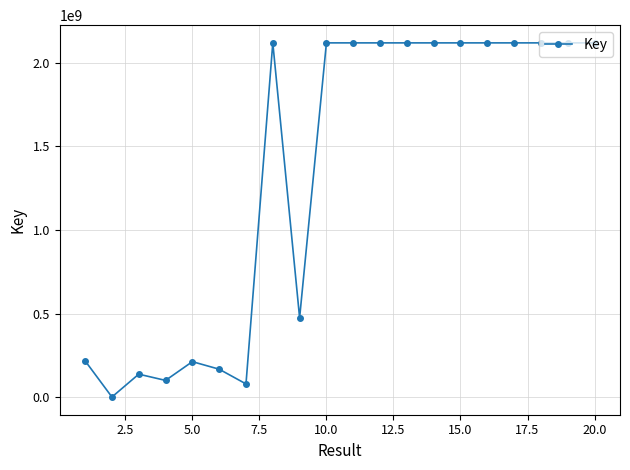

What is the sum of all values?

26806056352